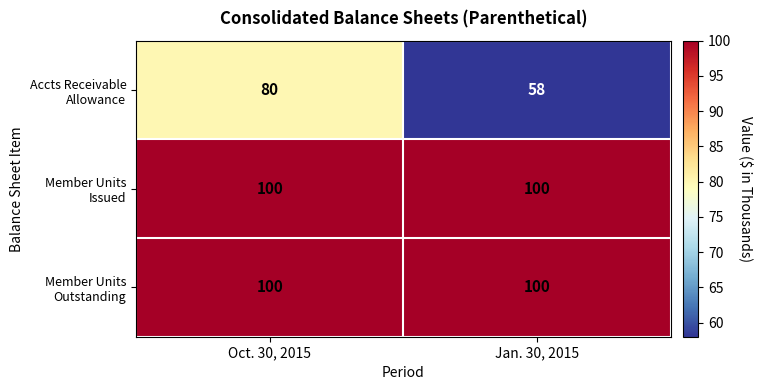

What is the total value across all series at Jan. 30, 2015?

258